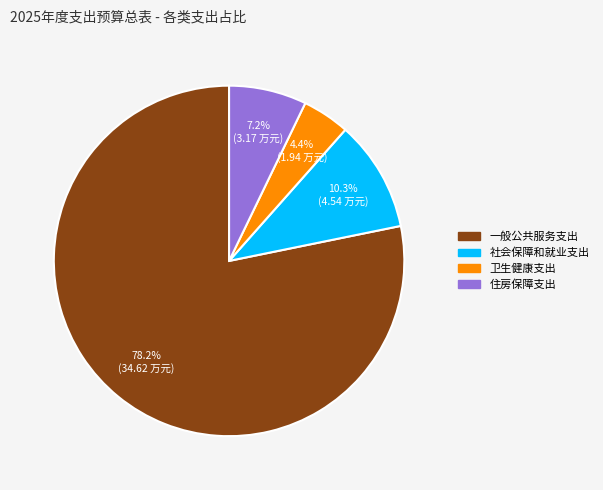

Approximately how many times larger is the value at 一般公共服务支出 compared to 住房保障支出?

10.9